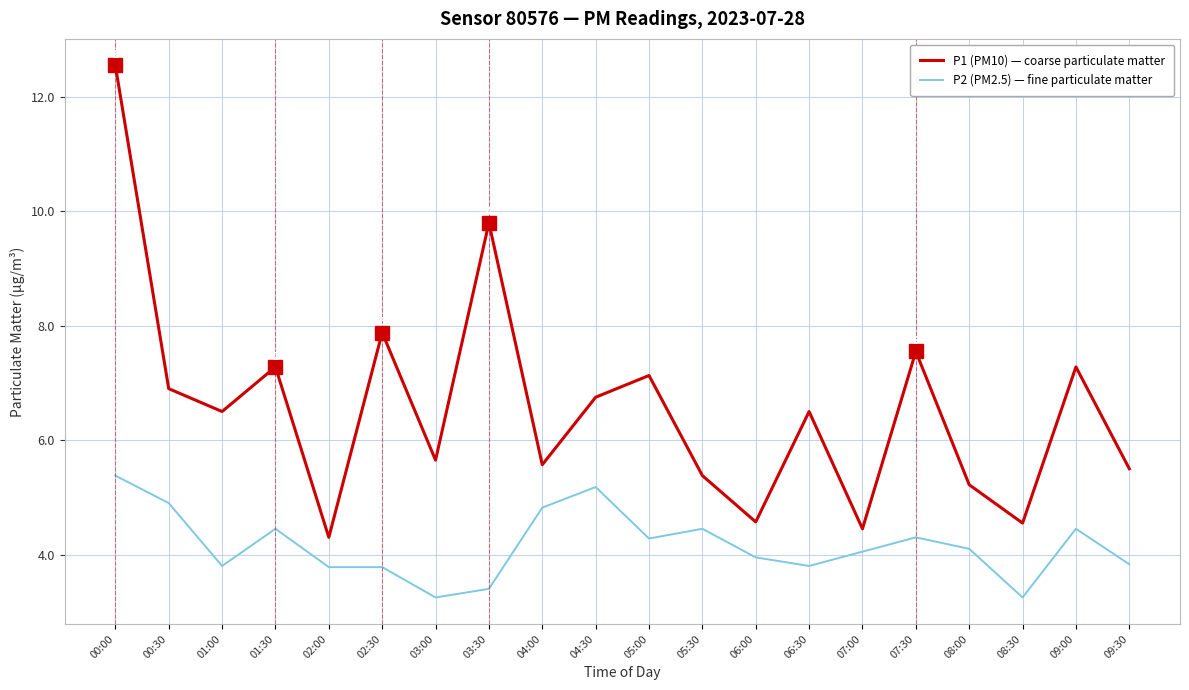

What position from the right is 01:00?

18